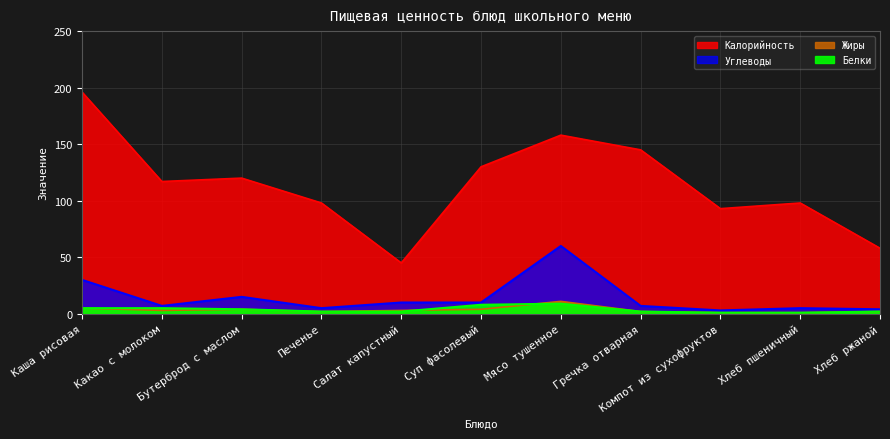

What are all the series names shown in the legend?

Калорийность, Белки, Жиры, Углеводы